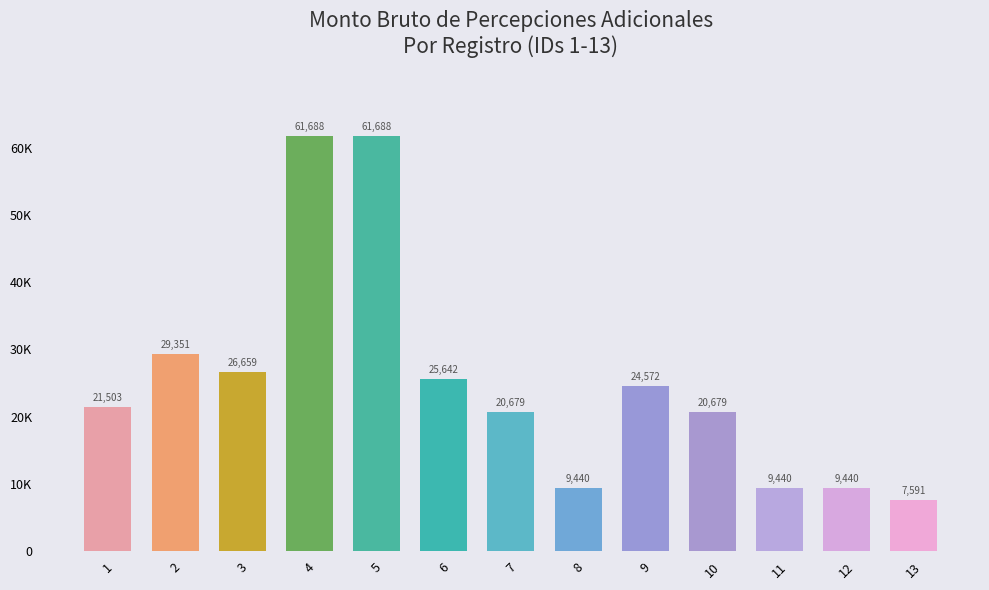

Which category has the lowest value across all series?

13